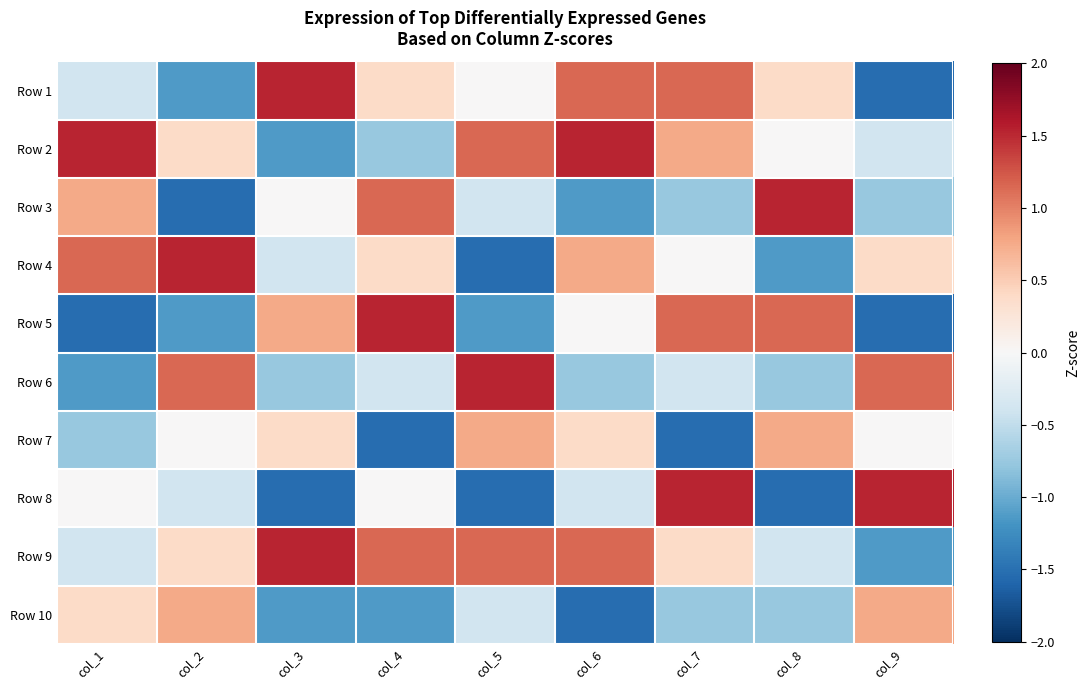

Rank the series at col_9 from highest to lowest value.

Row 8, Row 6, Row 10, Row 4, Row 7, Row 2, Row 3, Row 9, Row 1, Row 5